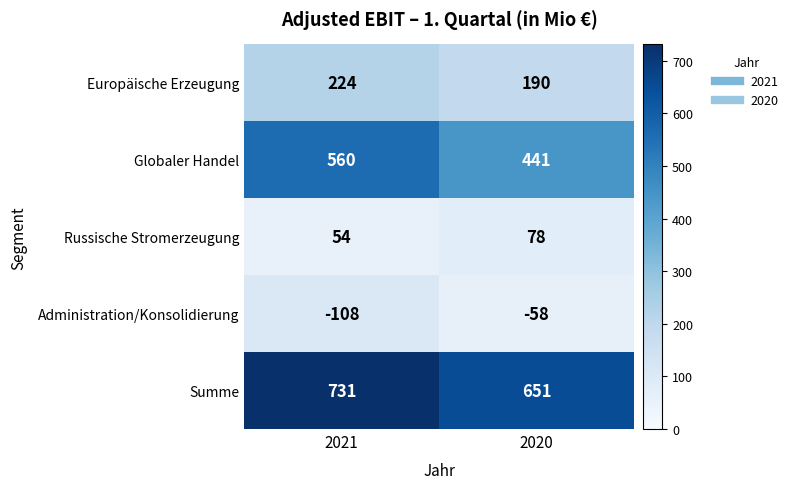

What is the highest value of the Russische Stromerzeugung series?

78